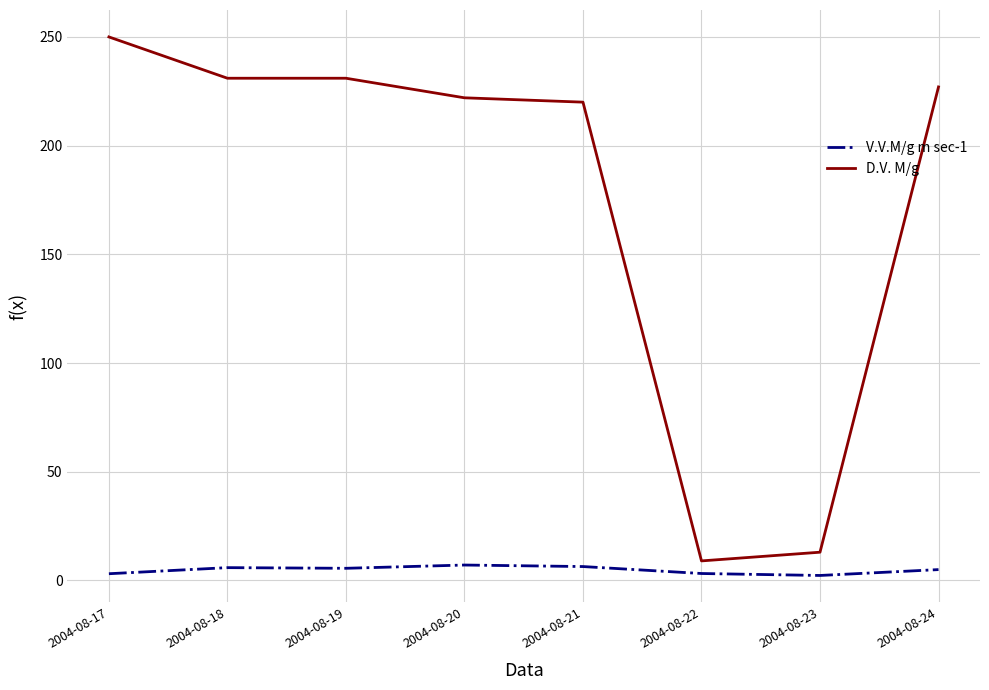

Where does the D.V. M/g series first go above 227?

2004-08-17